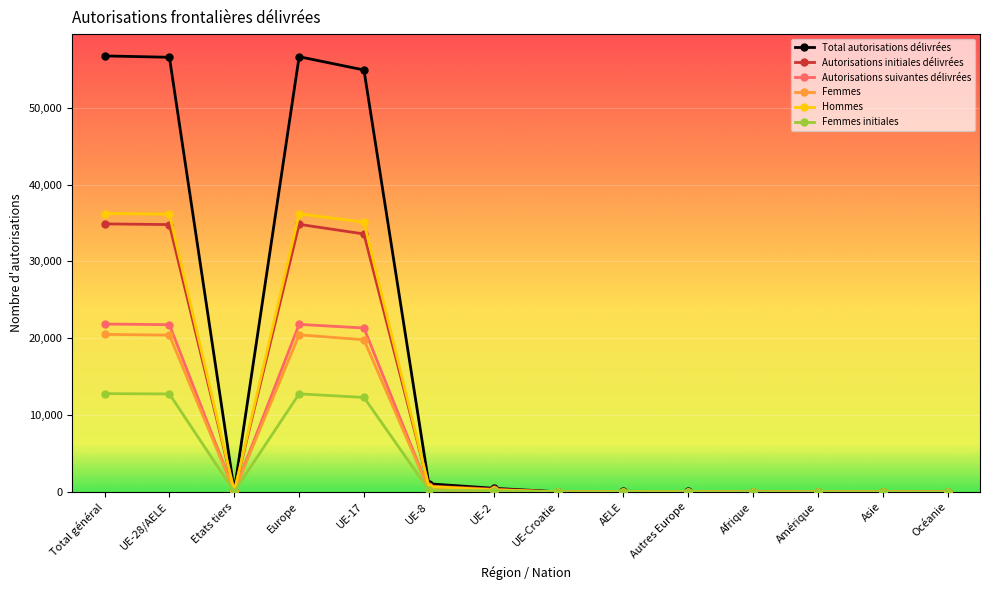

How many values in the Femmes initiales series are below 47?

7